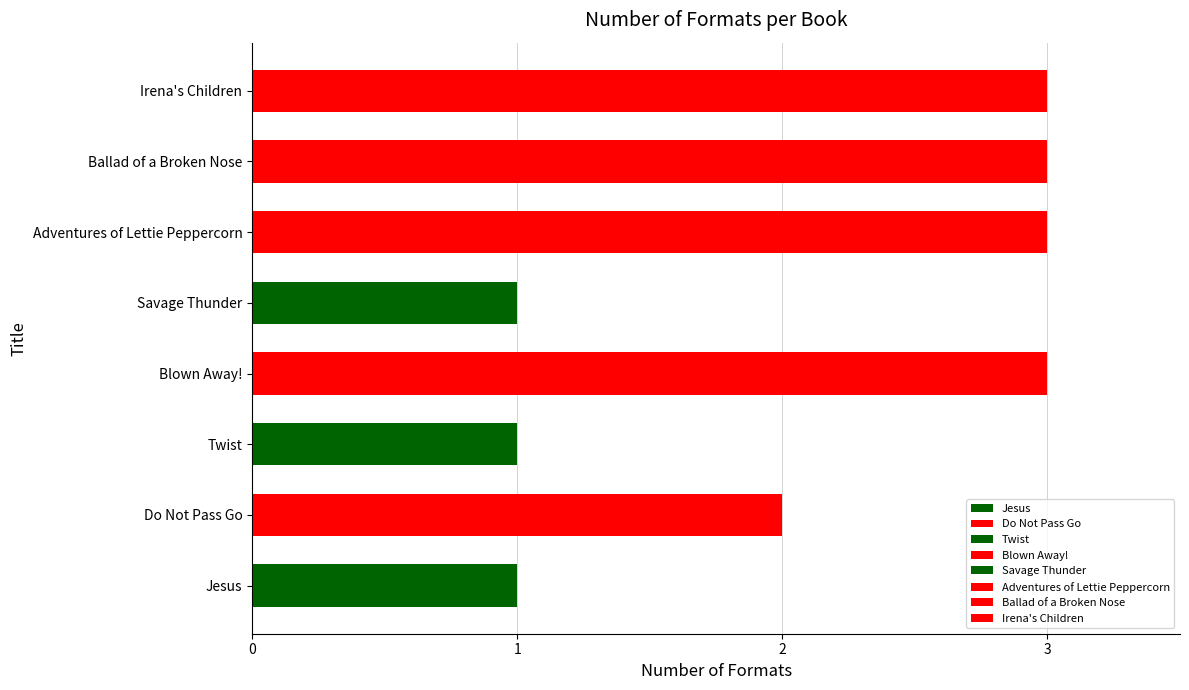

How many categories are shown in the chart?

8